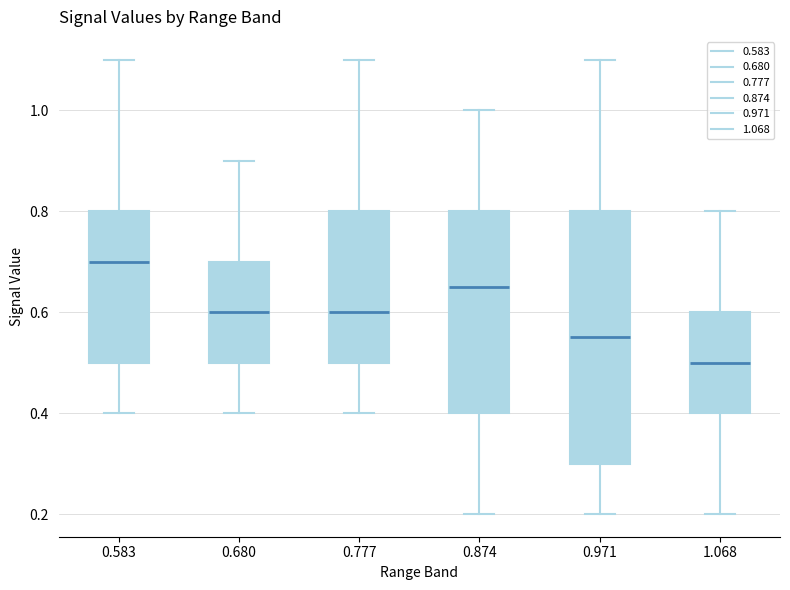

Reading left to right, transcribe this box plot: for each box, give where its median line is, the range the box spans, and where its two whiskers end, as read against the y-axis. The values are not printed on the chart, so give them approximately, as read against the axis.

0.583: median 0.70, box 0.50 to 0.80, whiskers 0.40 to 1.10
0.680: median 0.60, box 0.50 to 0.70, whiskers 0.40 to 0.90
0.777: median 0.60, box 0.50 to 0.80, whiskers 0.40 to 1.10
0.874: median 0.66, box 0.40 to 0.80, whiskers 0.20 to 1.00
0.971: median 0.56, box 0.30 to 0.80, whiskers 0.20 to 1.10
1.068: median 0.50, box 0.40 to 0.60, whiskers 0.20 to 0.80